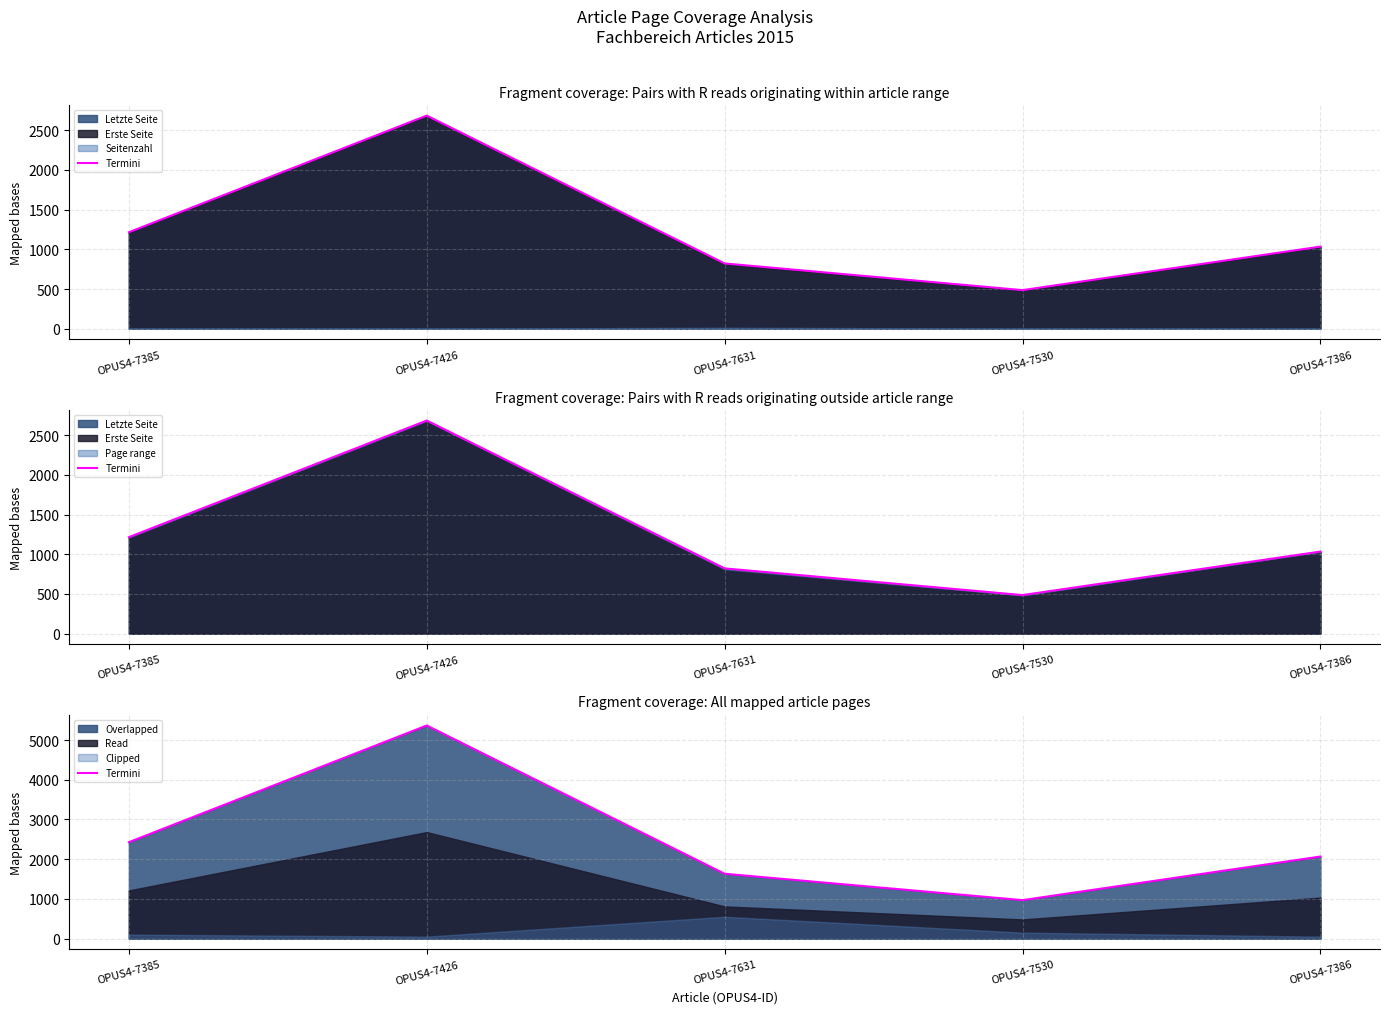

How many lines are shown in the chart?

1